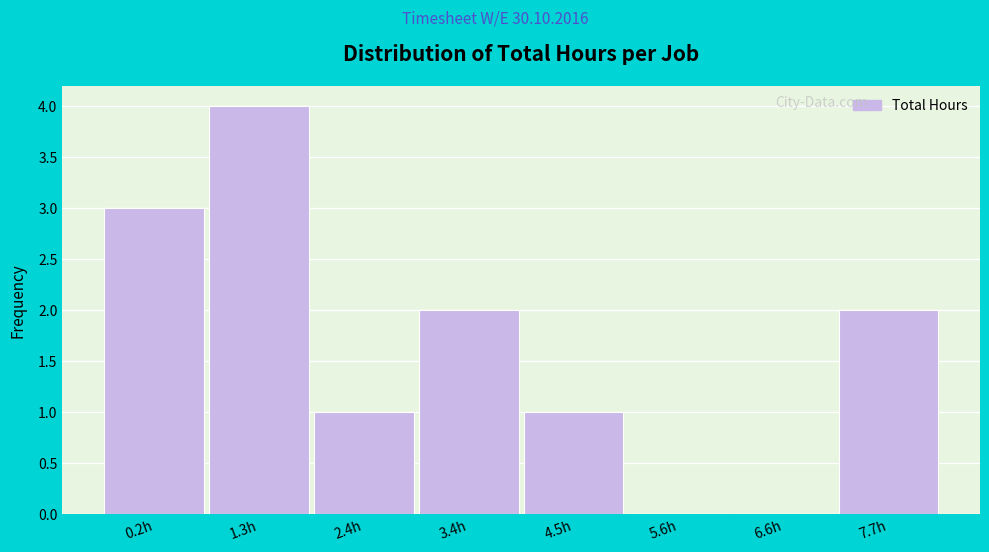

Reading right to left, what are all the values shown in this chart?

7.7h=2	6.6h=0	5.6h=0	4.5h=1	3.4h=2	2.4h=1	1.3h=4	0.2h=3